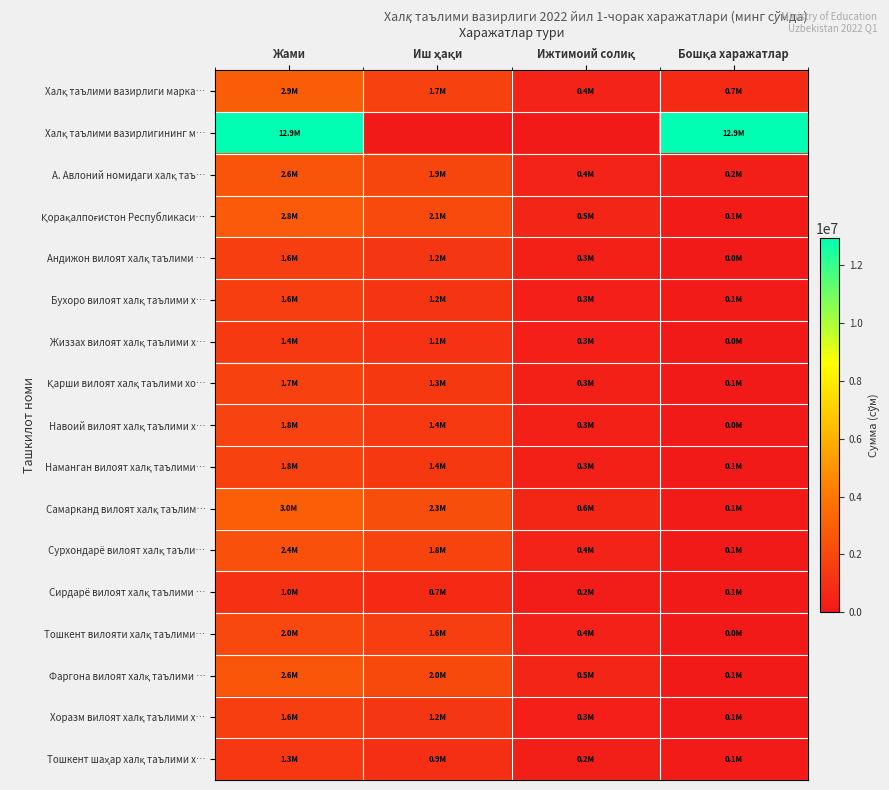

Which series has the largest range (max minus min)?

Халқ таълими вазирлигининг м…